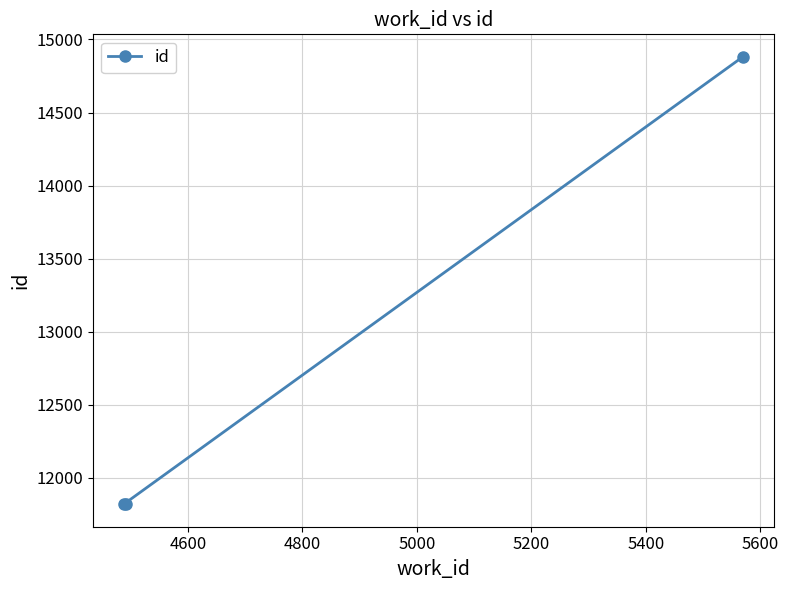

What is the average value?

12839